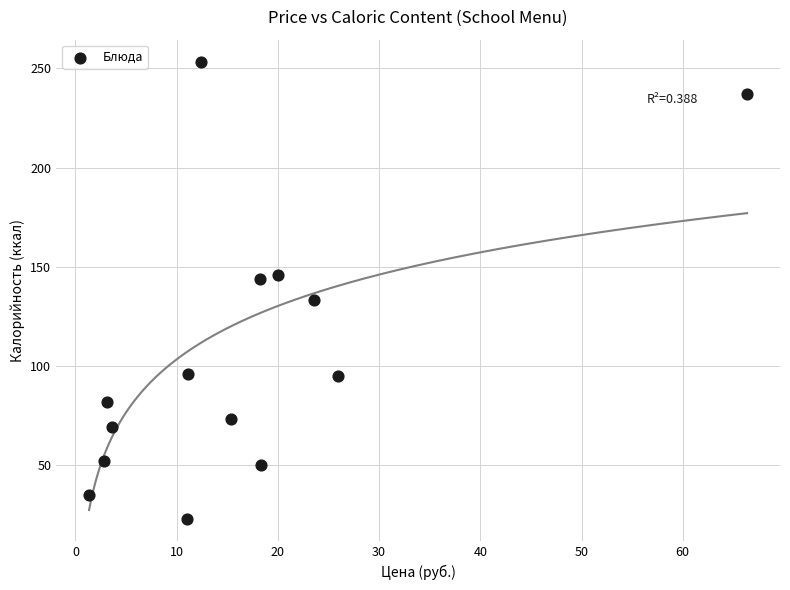

What is the range of Y values (max minus min)?

230